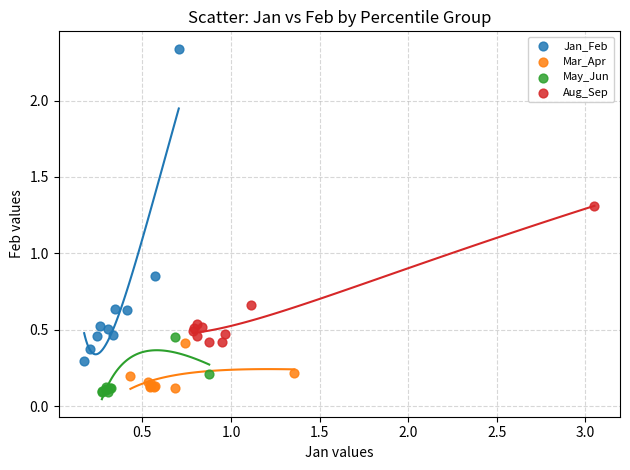

Which series reaches the minimum Y coordinate?

May_Jun